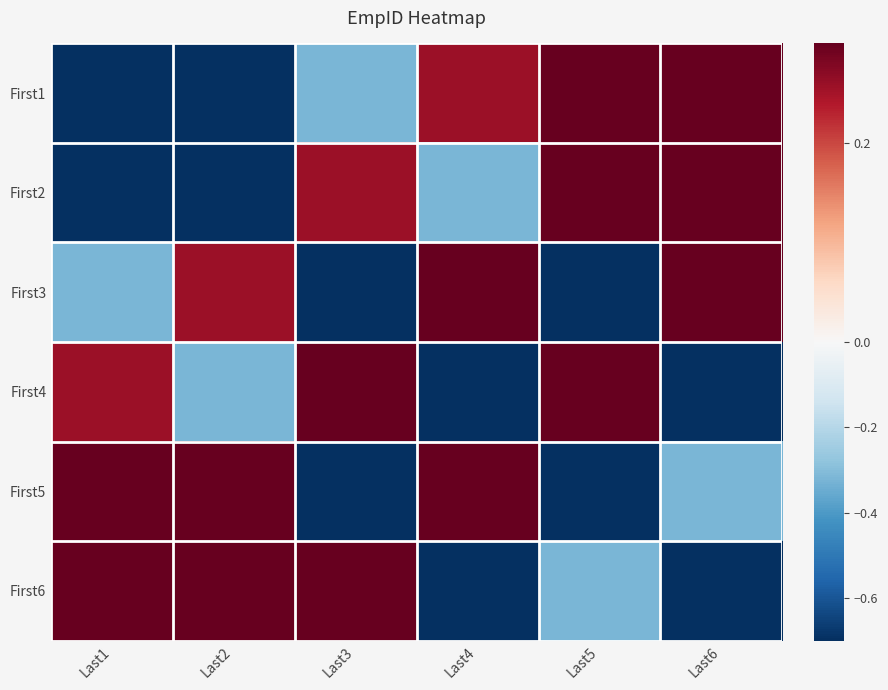

Reading left to right, what are all the values shown in this chart?

First1: Last1=-1.5	Last2=-0.9	Last3=-0.3	Last4=0.3	Last5=0.8	Last6=1.4
First2: Last1=-0.9	Last2=-1.5	Last3=0.3	Last4=-0.3	Last5=1.4	Last6=0.8
First3: Last1=-0.3	Last2=0.3	Last3=-1.5	Last4=1.4	Last5=-0.9	Last6=0.8
First4: Last1=0.3	Last2=-0.3	Last3=1.4	Last4=-1.5	Last5=0.8	Last6=-0.9
First5: Last1=0.8	Last2=1.4	Last3=-0.9	Last4=0.8	Last5=-1.5	Last6=-0.3
First6: Last1=1.4	Last2=0.8	Last3=0.8	Last4=-0.9	Last5=-0.3	Last6=-1.5